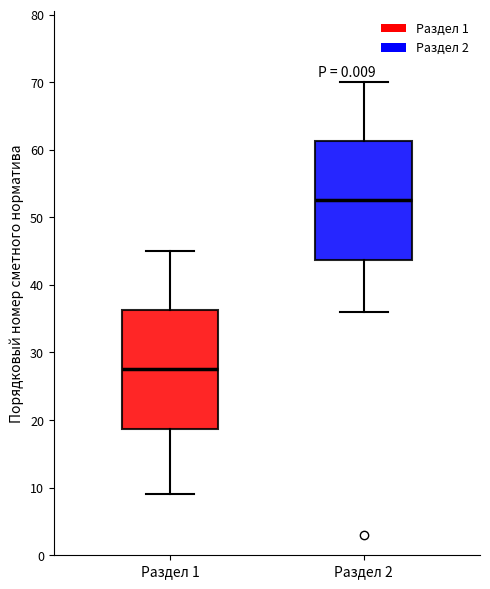

Reading left to right, read every box against the y-axis: the position of its median line, the range the box covers, and the ends of its whiskers. The values are not printed on the chart, so give them approximately, as read against the axis.

Раздел 1: median 28, box 19 to 36, whiskers 9 to 45
Раздел 2: median 53, box 44 to 61, whiskers 36 to 70